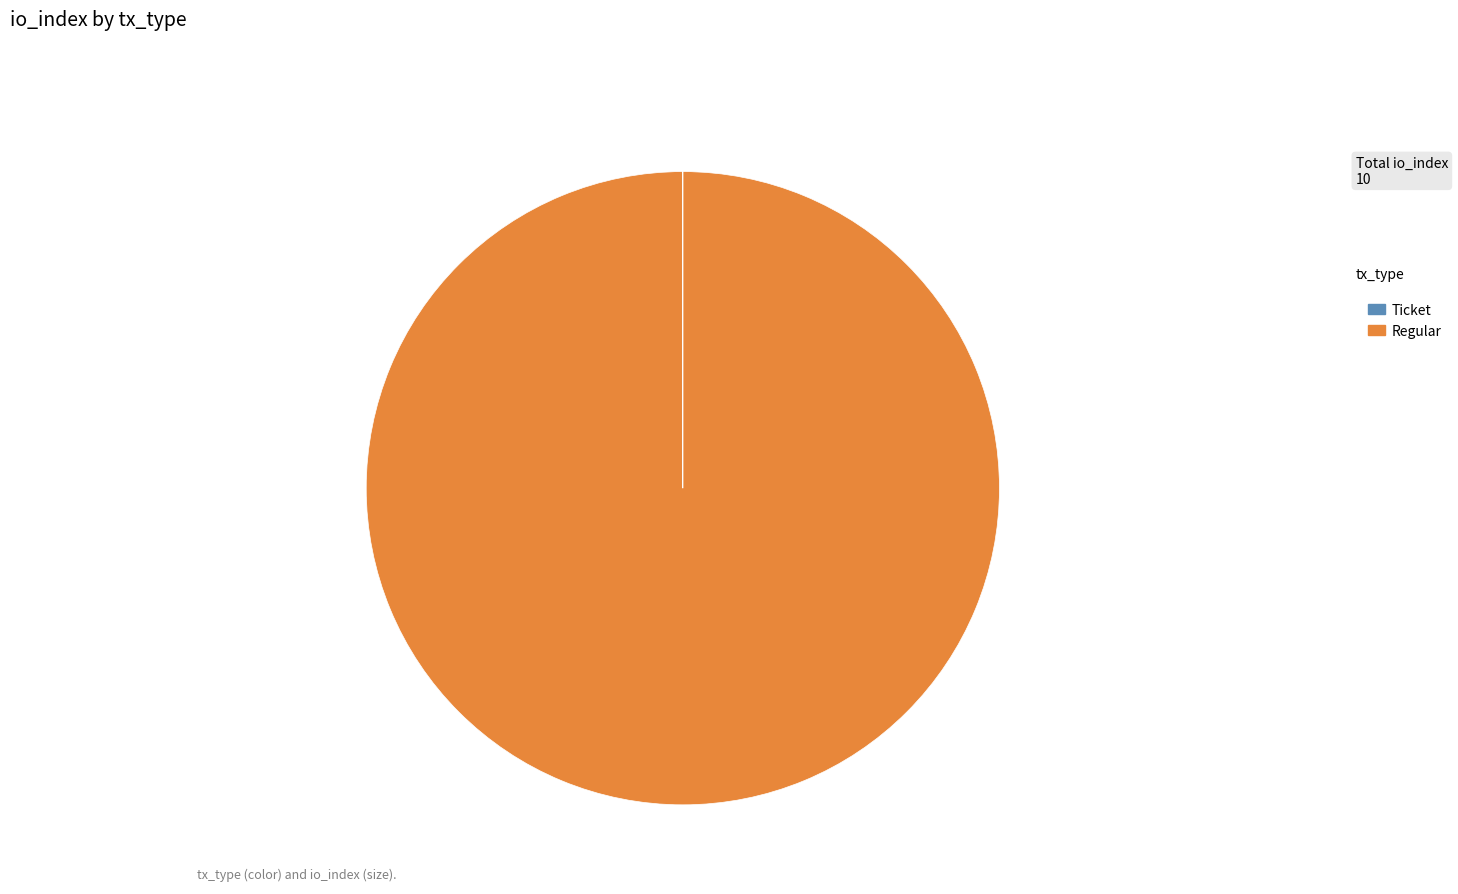

What is the majority slice?

Regular